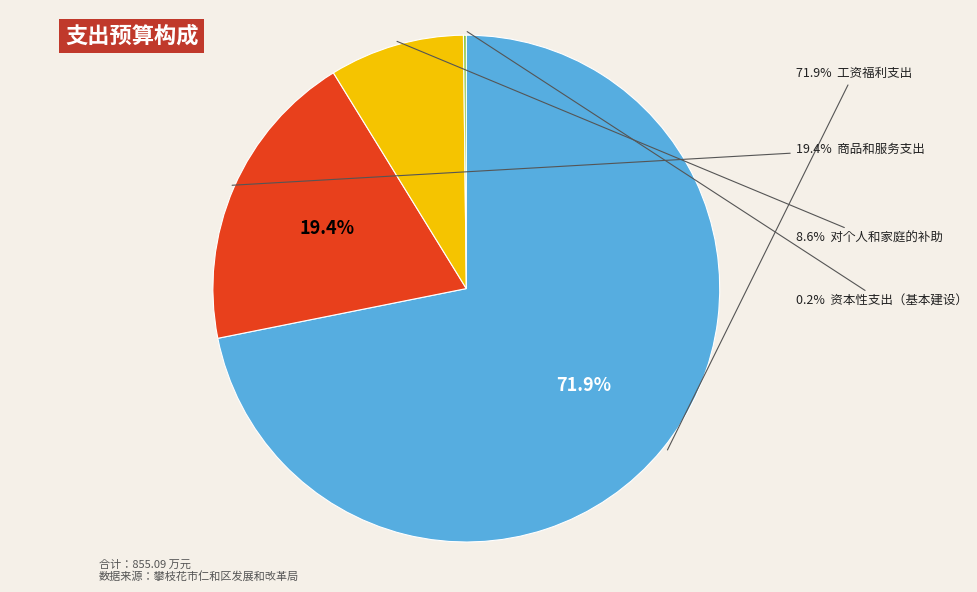

Which slice is the largest?

工资福利支出